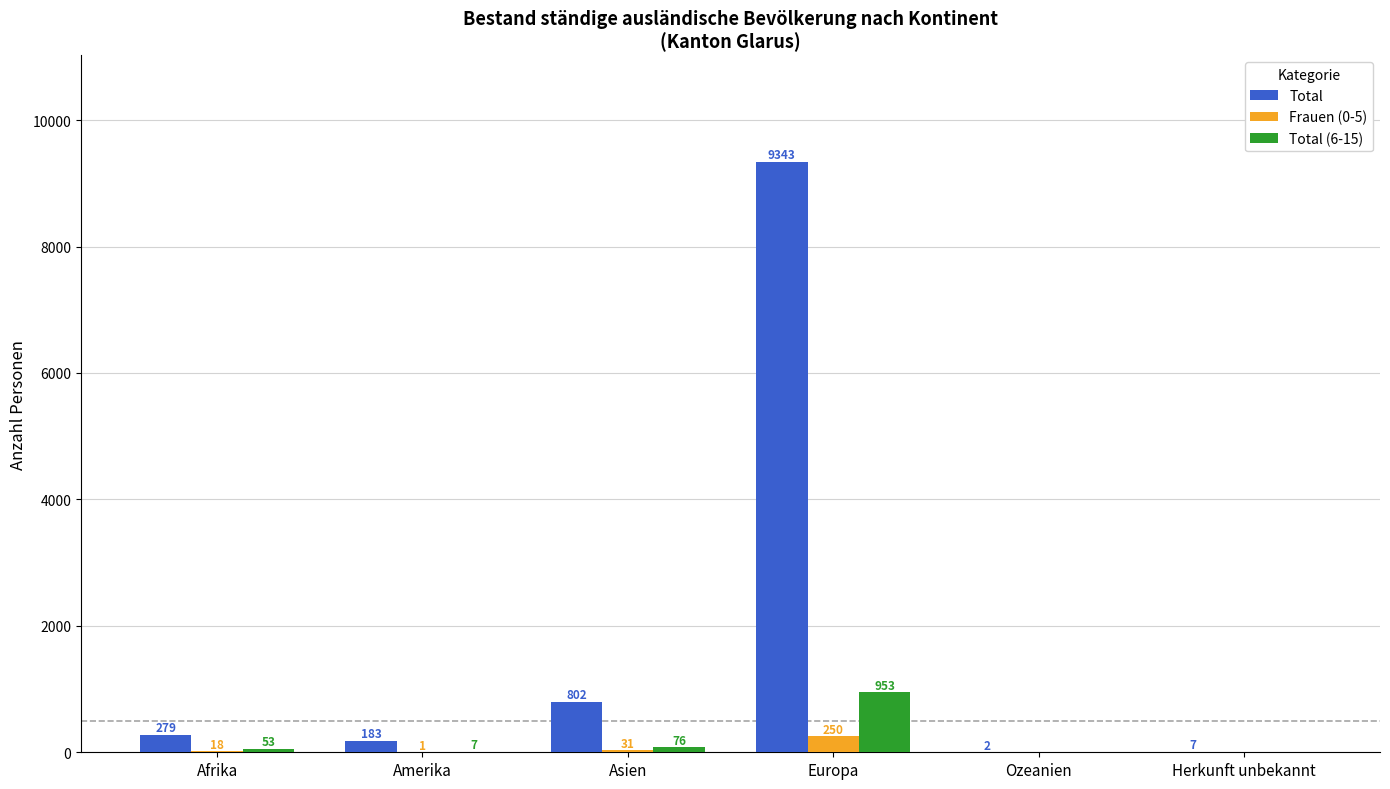

At which category is the sum across all series the highest?

Europa